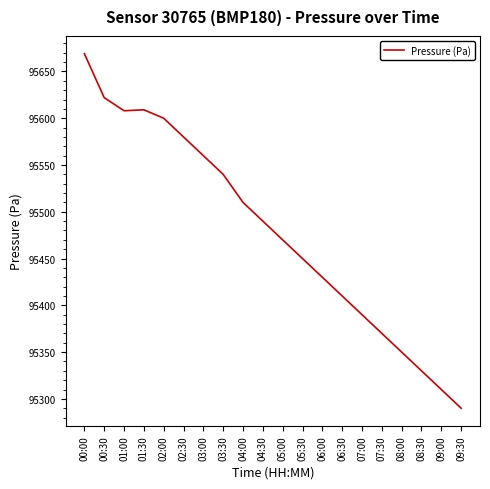

Is this an area chart (filled region under the line)?

No